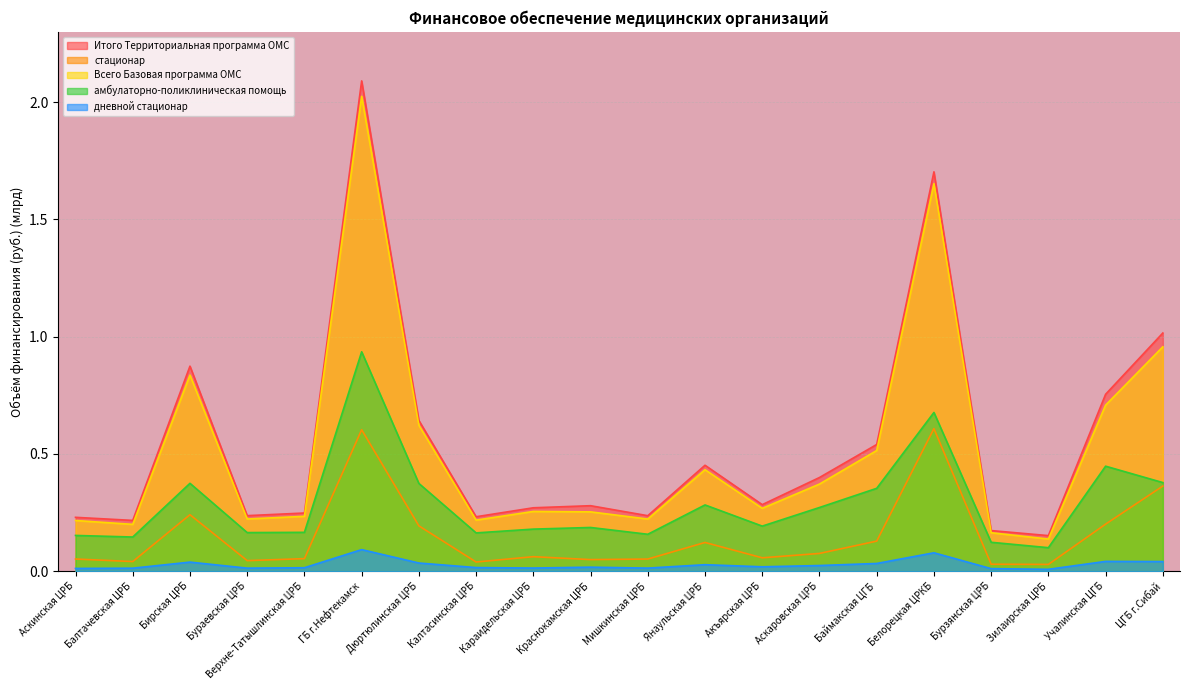

Does the chart display data point markers on the line(s)?

No